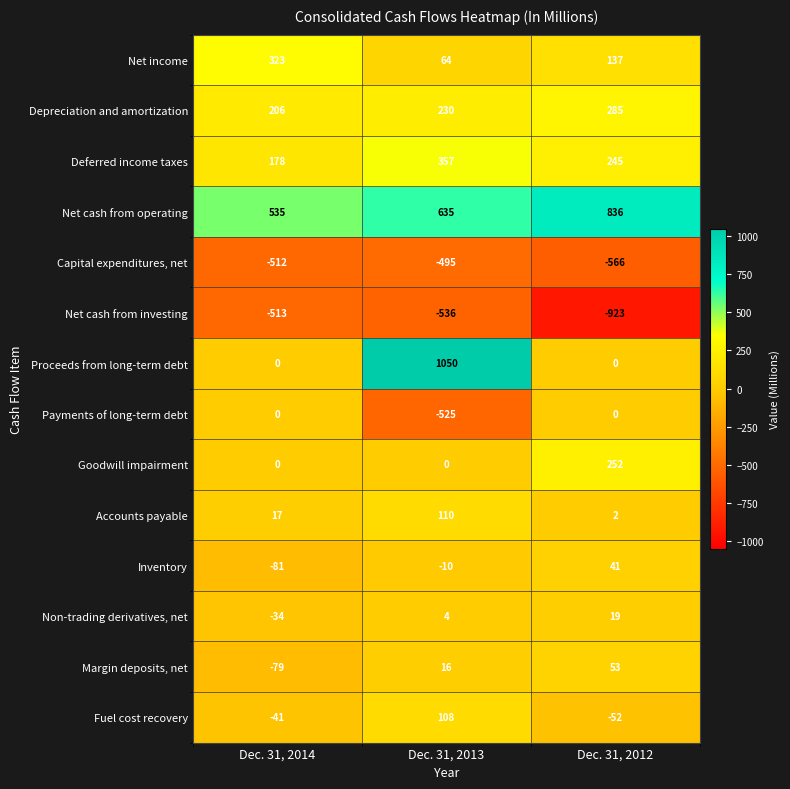

Which series changed the most between Dec. 31, 2014 and Dec. 31, 2013?

Proceeds from long-term debt